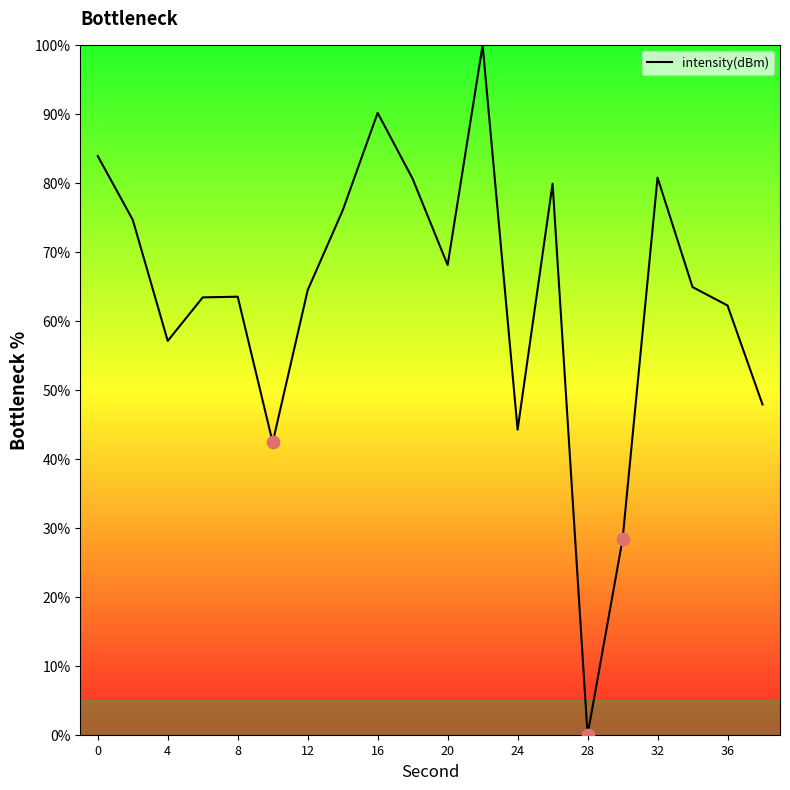

What is the maximum value shown in the chart?

100.0